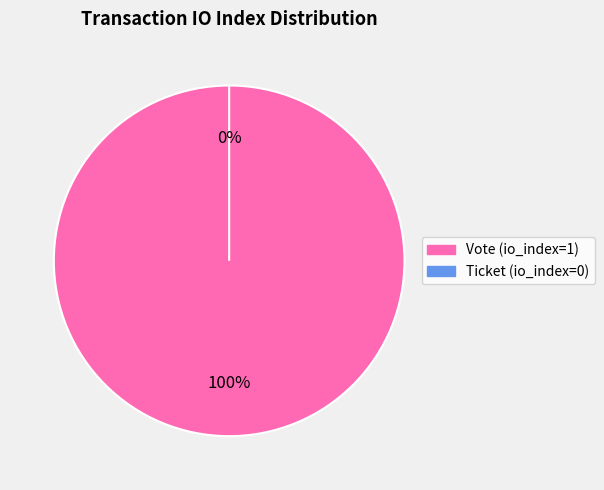

Count the number of slices in the pie.

2